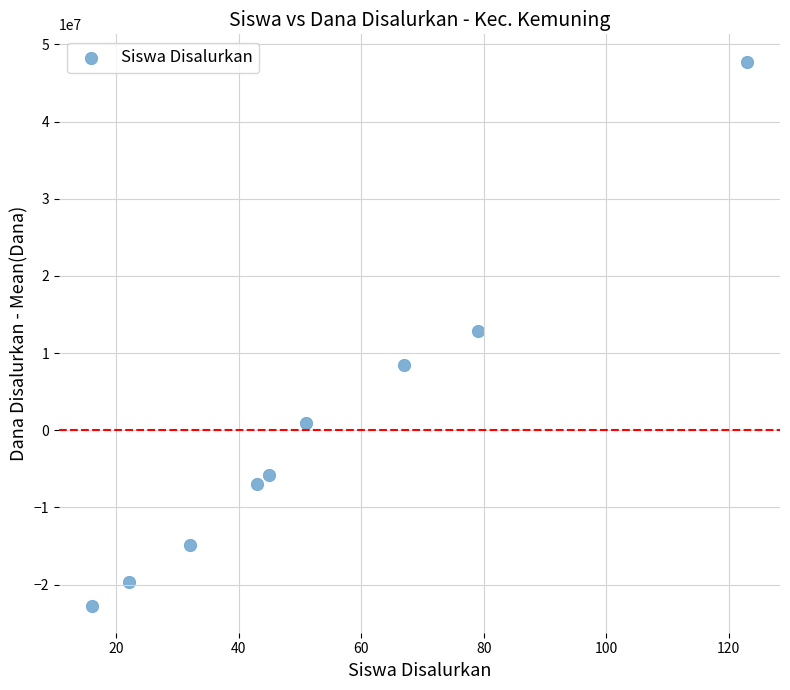

What is the range of X values (max minus min)?

107.0